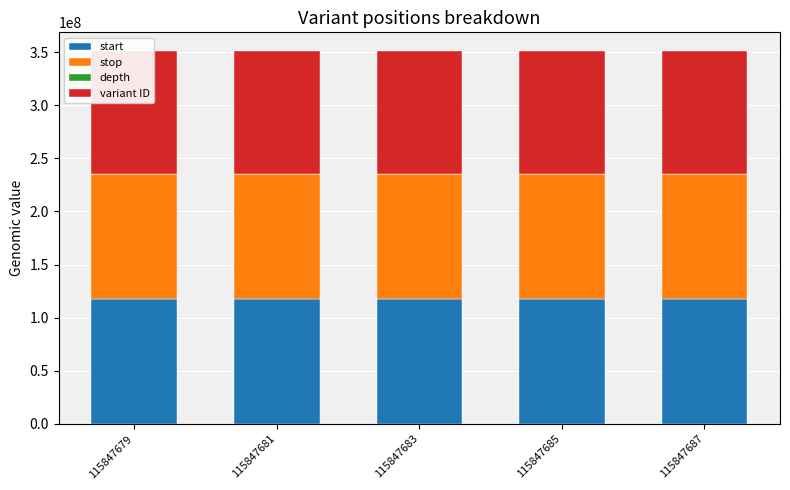

True or false: depth has a value of 14 at 115847685.

True